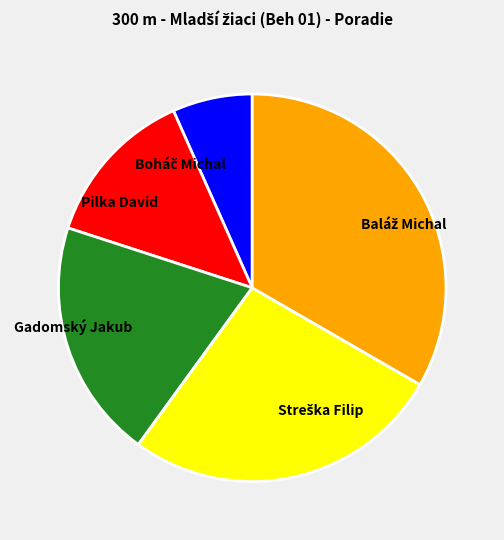

Is it true that Pilka David is 3% of the pie?

False